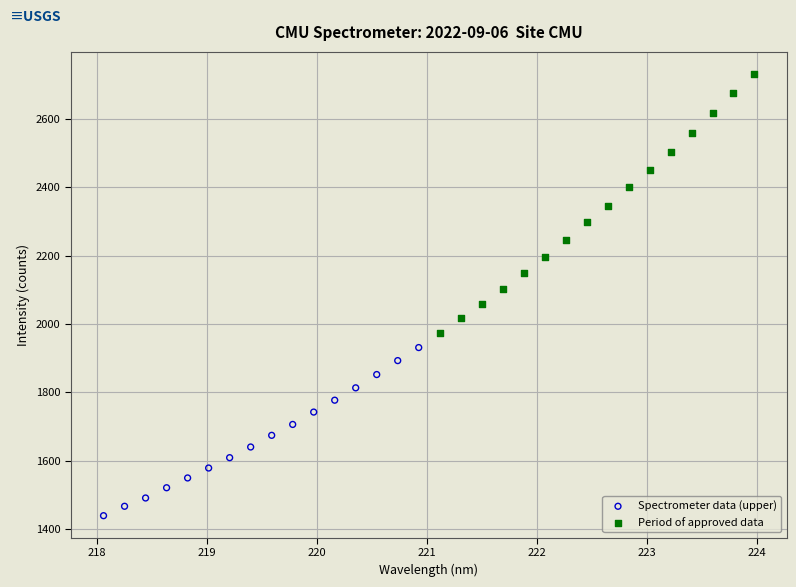

Which series contains the lowest Y value?

Spectrometer data (upper)